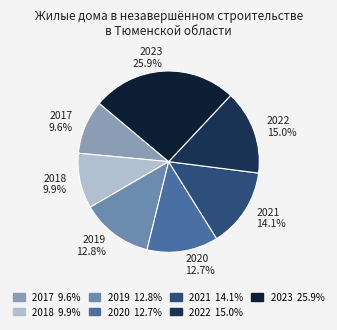

The 2021 slice represents 25% of the pie. True or false?

False